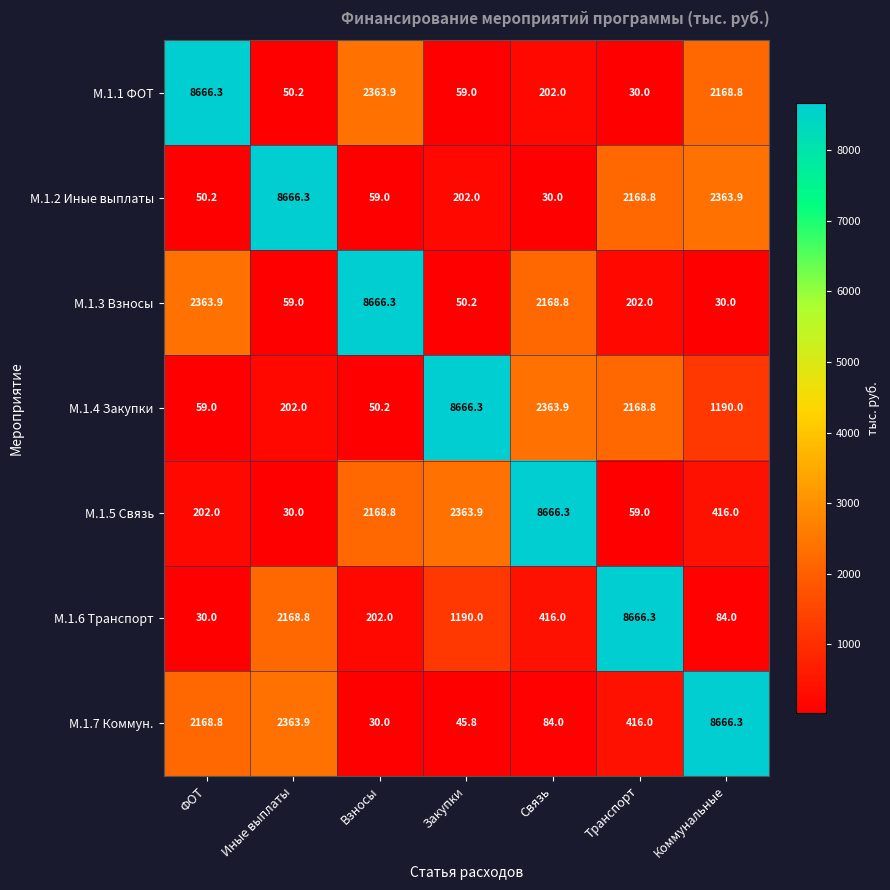

What is the highest value of the М.1.7 Коммун. series?

8666.3